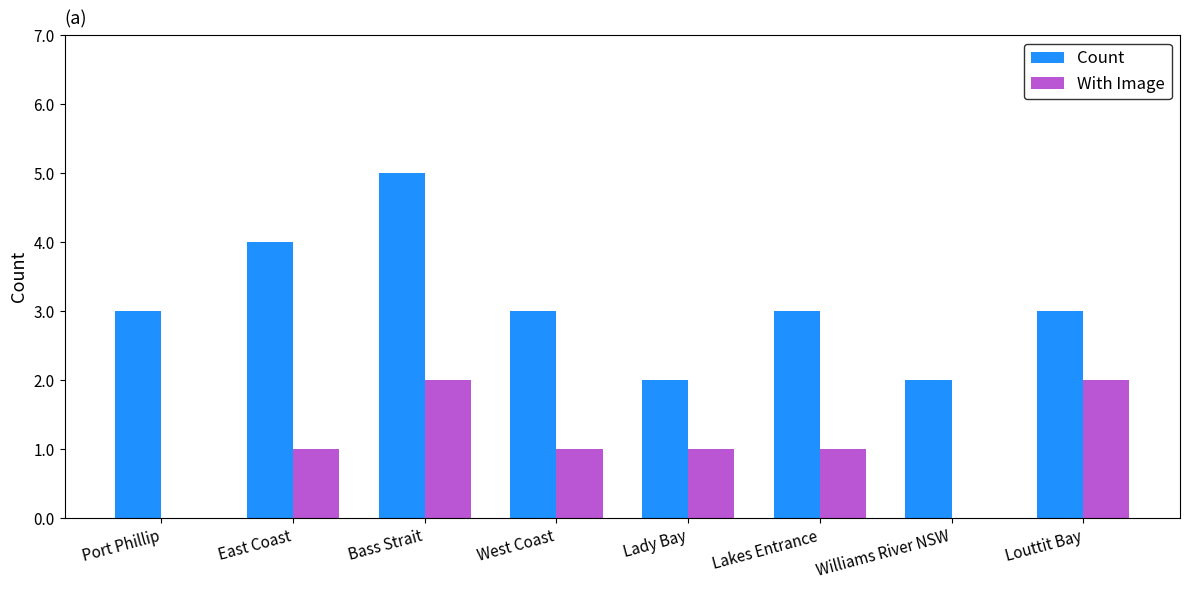

Is the value of With Image at Louttit Bay greater than the value of Count at West Coast?

No